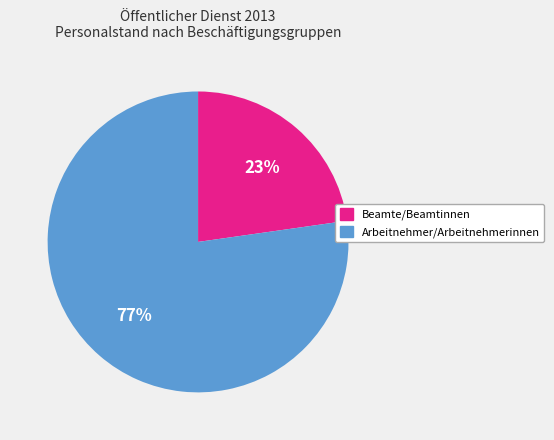

Which category accounts for the majority?

Arbeitnehmer/Arbeitnehmerinnen